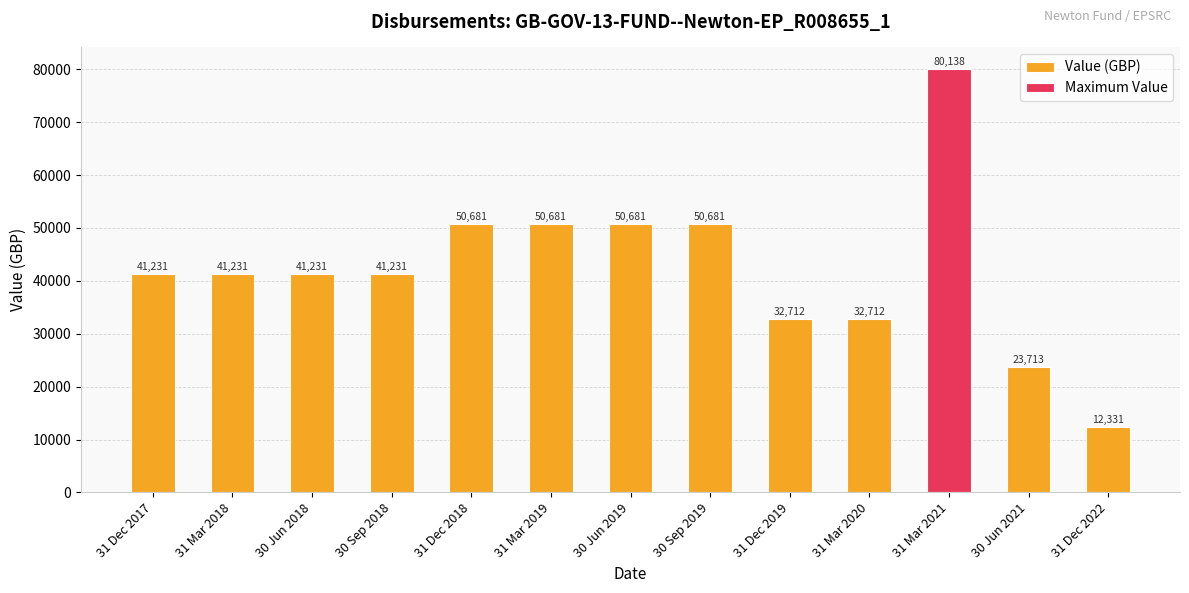

List the labels in order of value, largest first.

31 Mar 2021, 31 Dec 2018, 31 Mar 2019, 30 Jun 2019, 30 Sep 2019, 31 Dec 2017, 31 Mar 2018, 30 Jun 2018, 30 Sep 2018, 31 Dec 2019, 31 Mar 2020, 30 Jun 2021, 31 Dec 2022